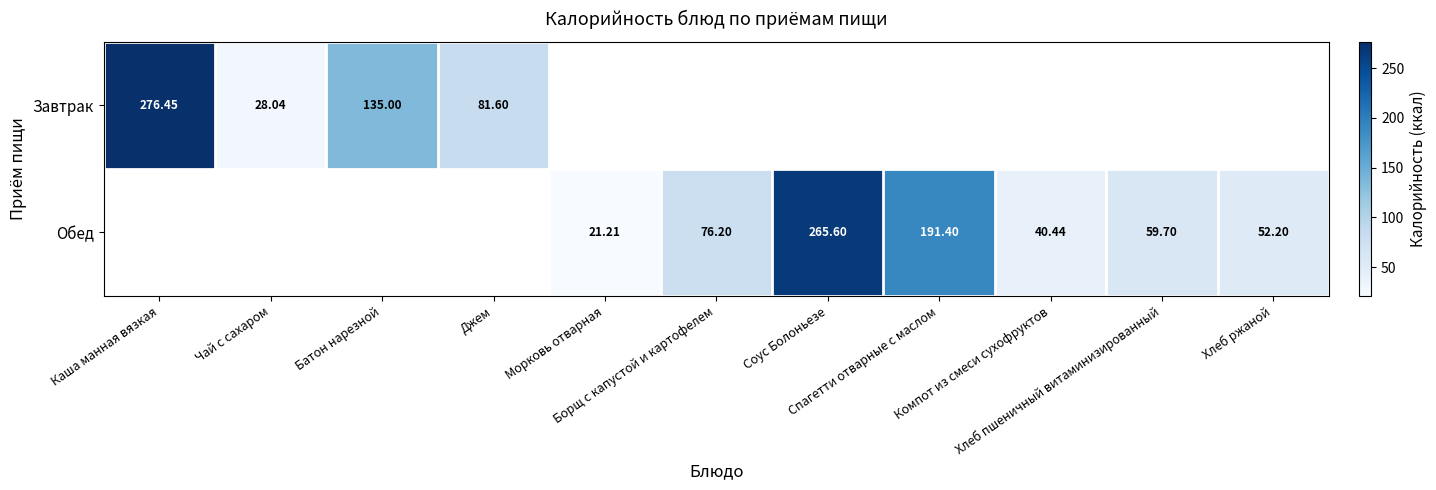

At Морковь отварная, list the series in order from largest to smallest.

Завтрак, Обед